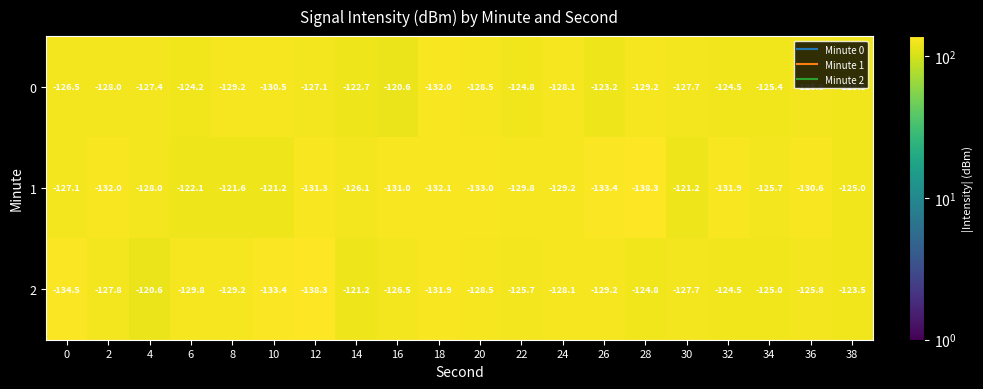

True or false: 1 has a value of -129.2 at 24.

True